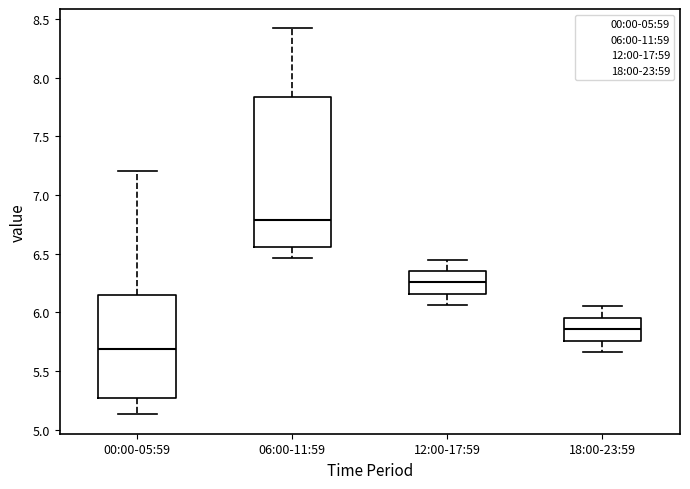

Where does the upper whisker of the box for 18:00-23:59 end on the y-axis? The values are not printed on the chart, so give them approximately, as read against the axis.

6.05